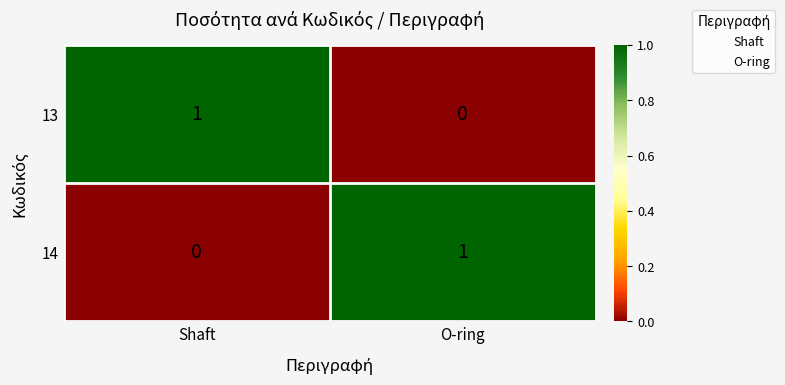

Reading right to left, list all the values displayed in this chart.

13: O-ring=0	Shaft=1
14: O-ring=1	Shaft=0